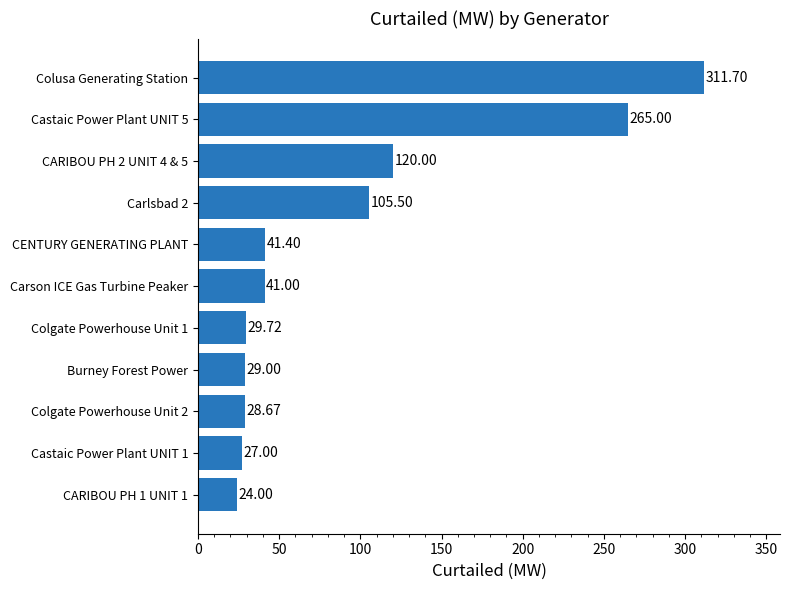

What is the difference between the second highest and minimum values?

241.0